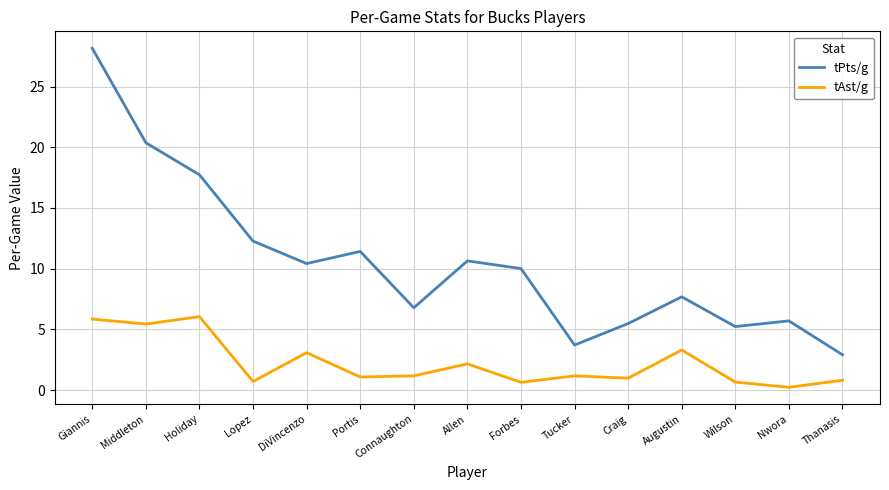

True or false: tAst/g and tPts/g cross at least once.

False